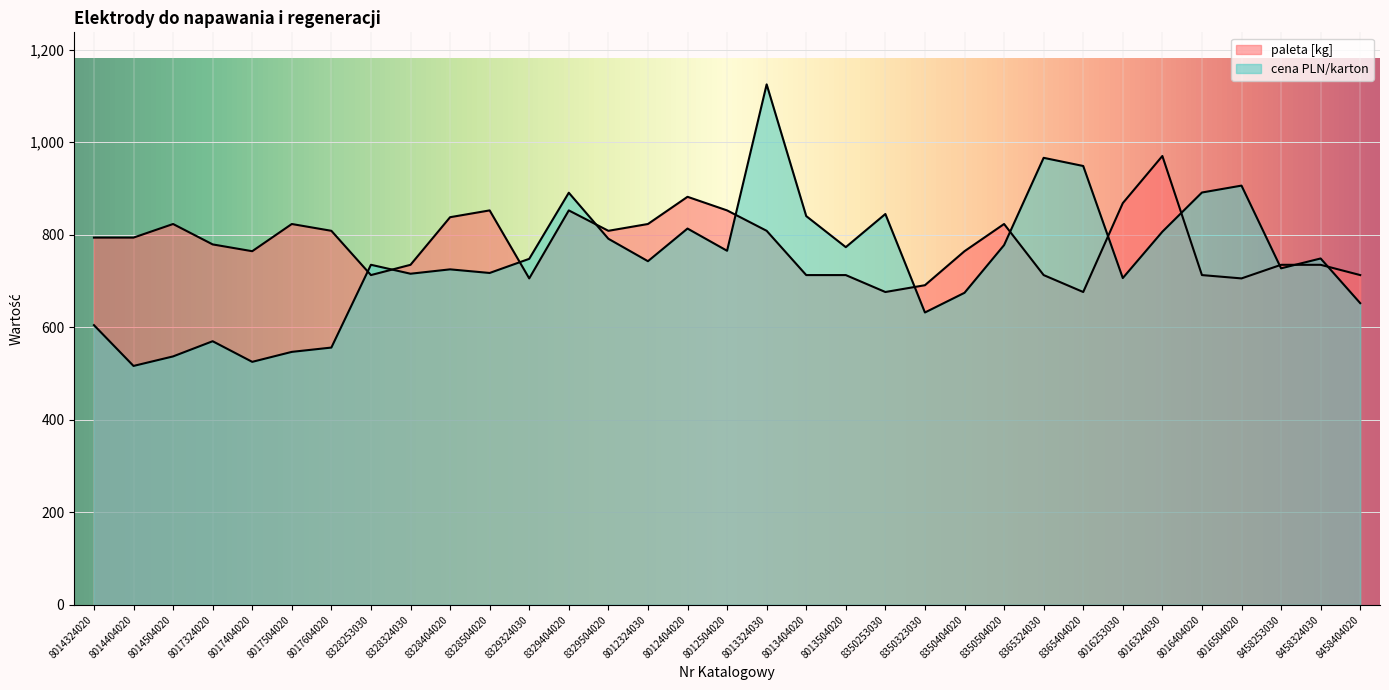

Is it true that cena PLN/karton equals 777.6 at 8350504020?

True